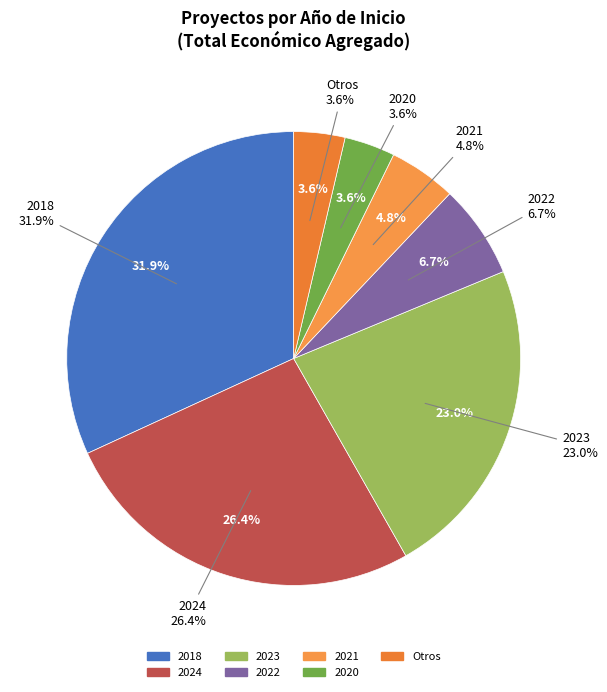

Which has a higher value, 2024 or 2024?

2024